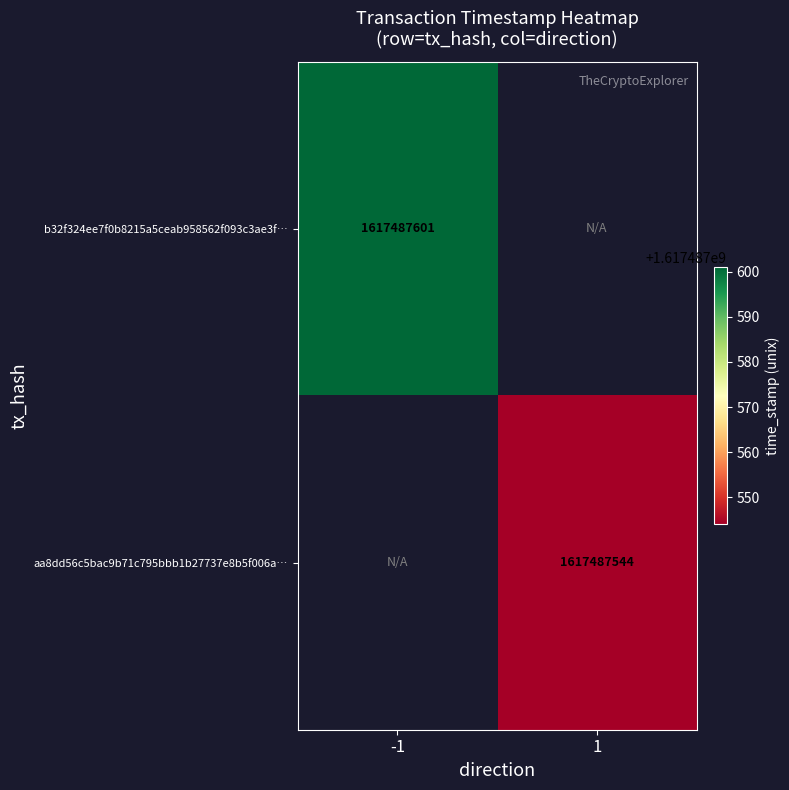

True or false: aa8dd56c5bac9b71c795bbb1b27737e8b5f006a has a value of 1617487544 at 1.

True